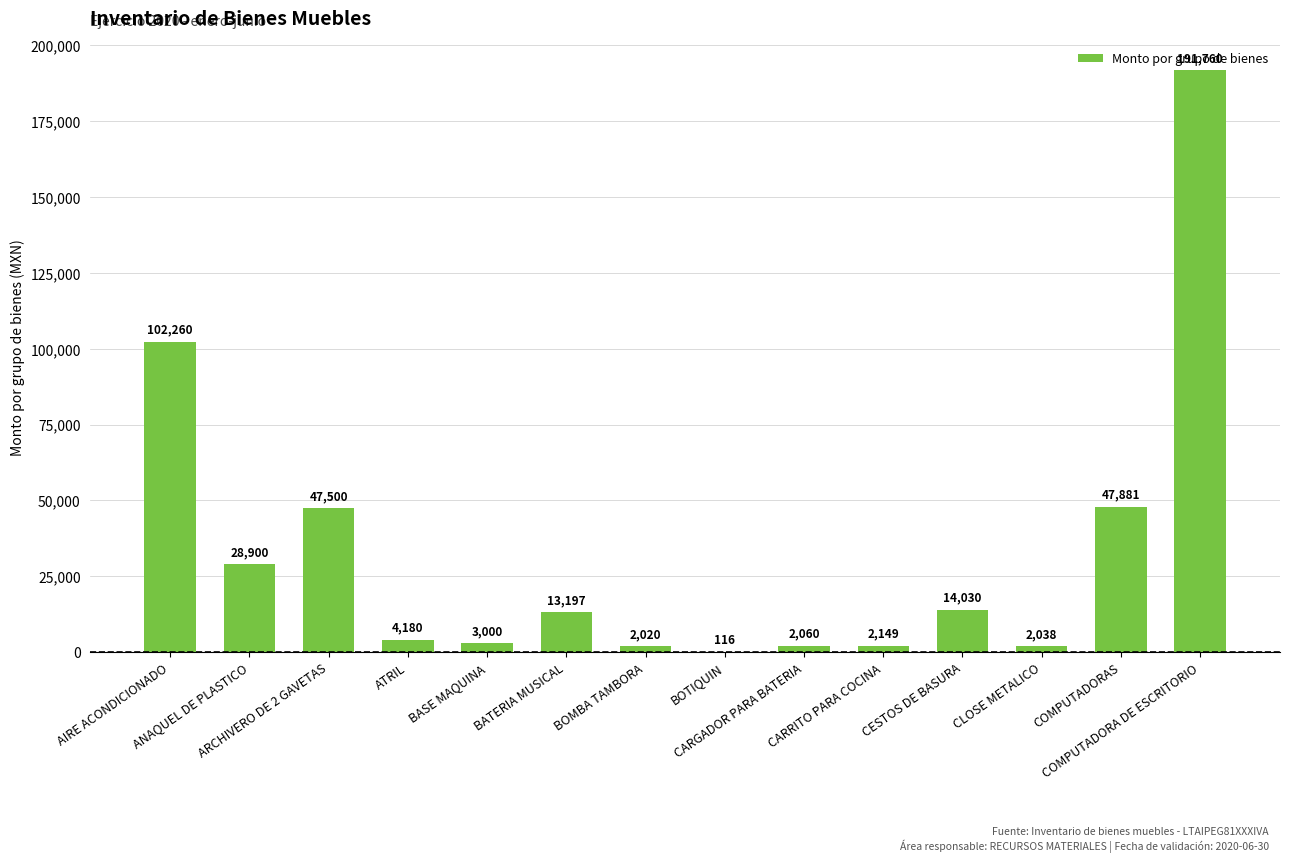

Reading left to right, what are all the values shown in this chart?

102260	28900	47500	4180	3000	13197	2020	116	2060	2149	14030	2038	47881	191760